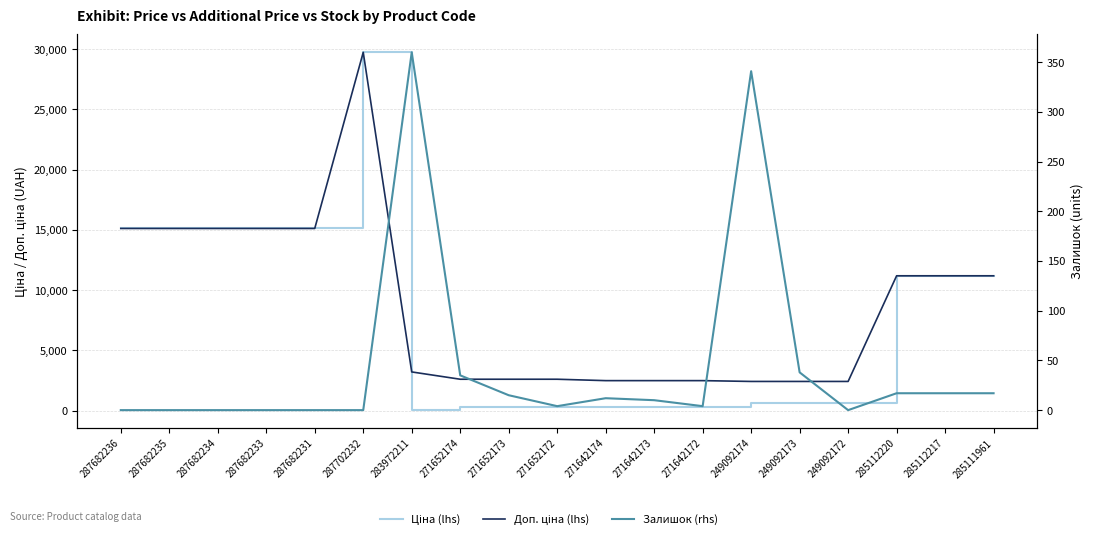

The value of Доп. ціна (lhs) at 271652172 is 1694.6. True or false?

False